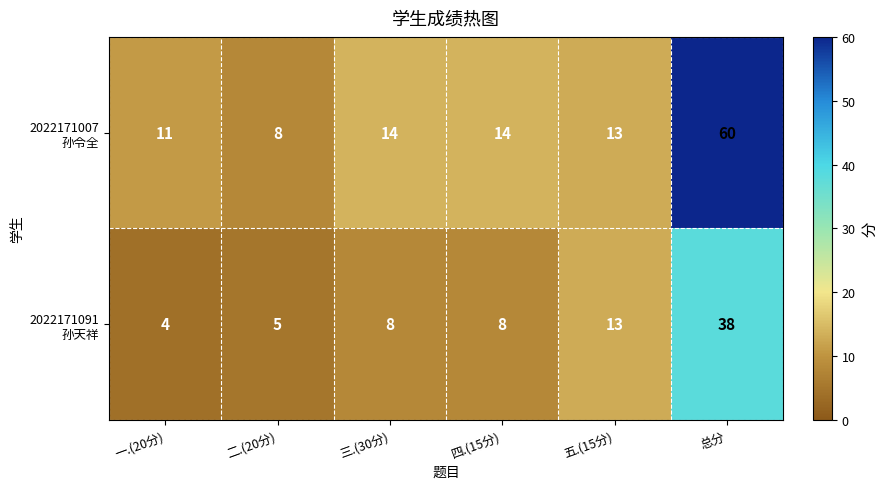

At which category is the sum across all series the highest?

总分